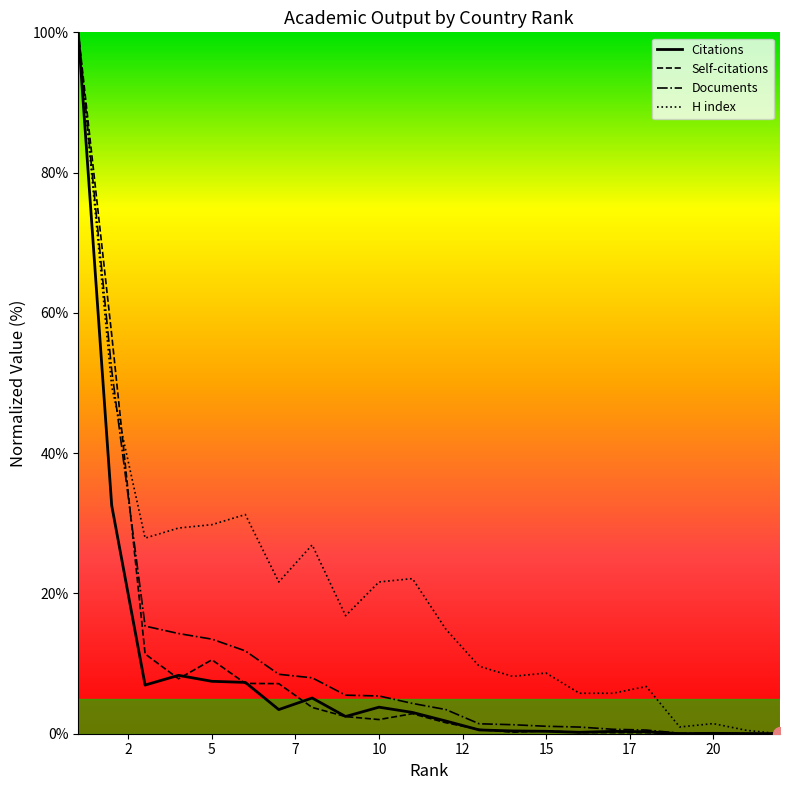

Which series has the largest total across all categories?

H index